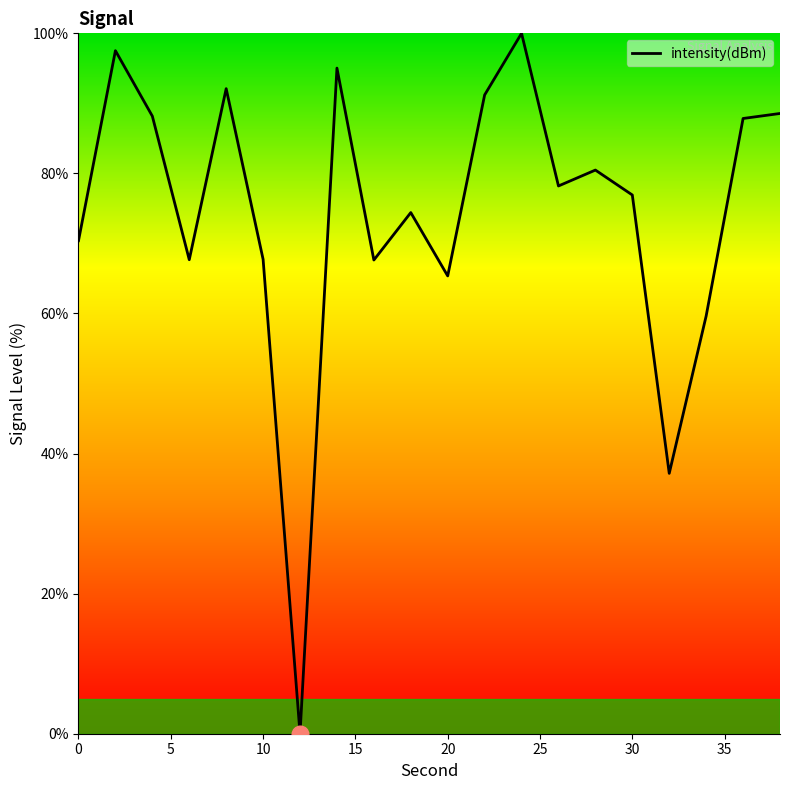

Count the number of categories in the chart.

20